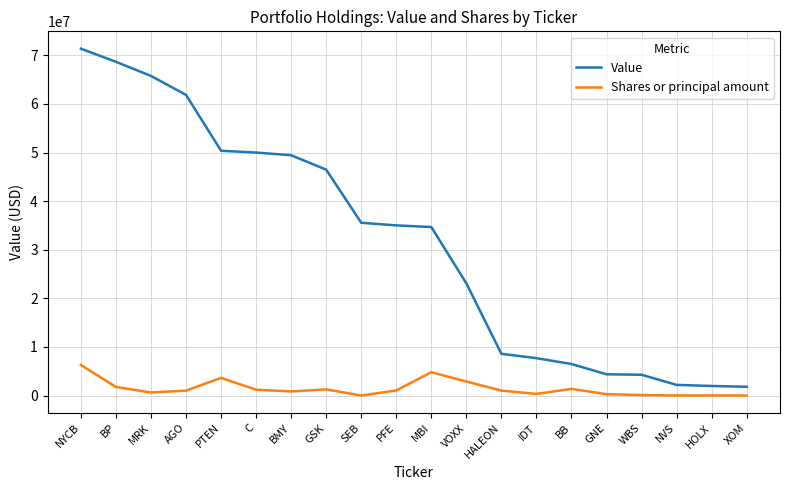

What is the sum of the Shares or principal amount values at HOLX and WBS?

134903